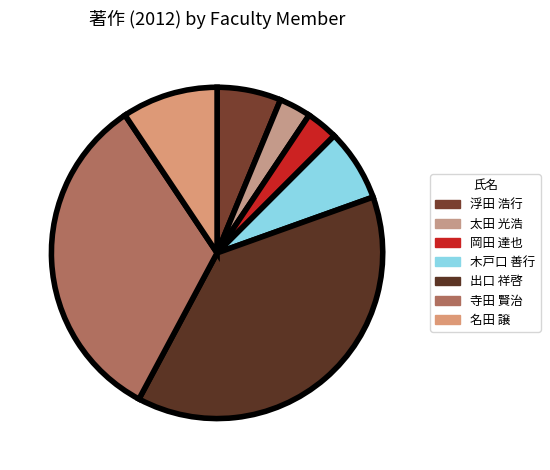

Does any single category account for the majority?

No